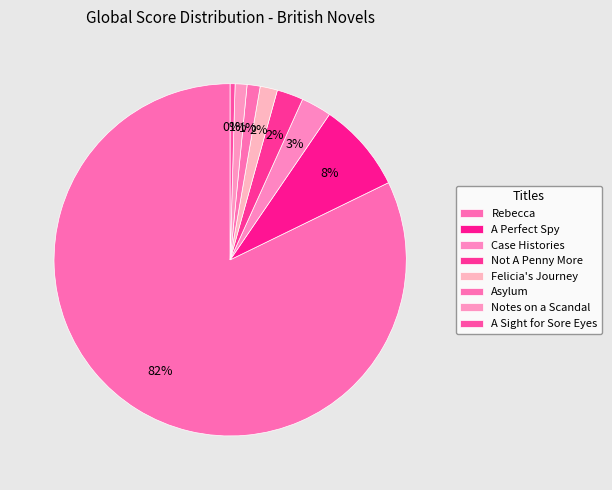

Which category has the biggest portion of the pie?

Rebecca